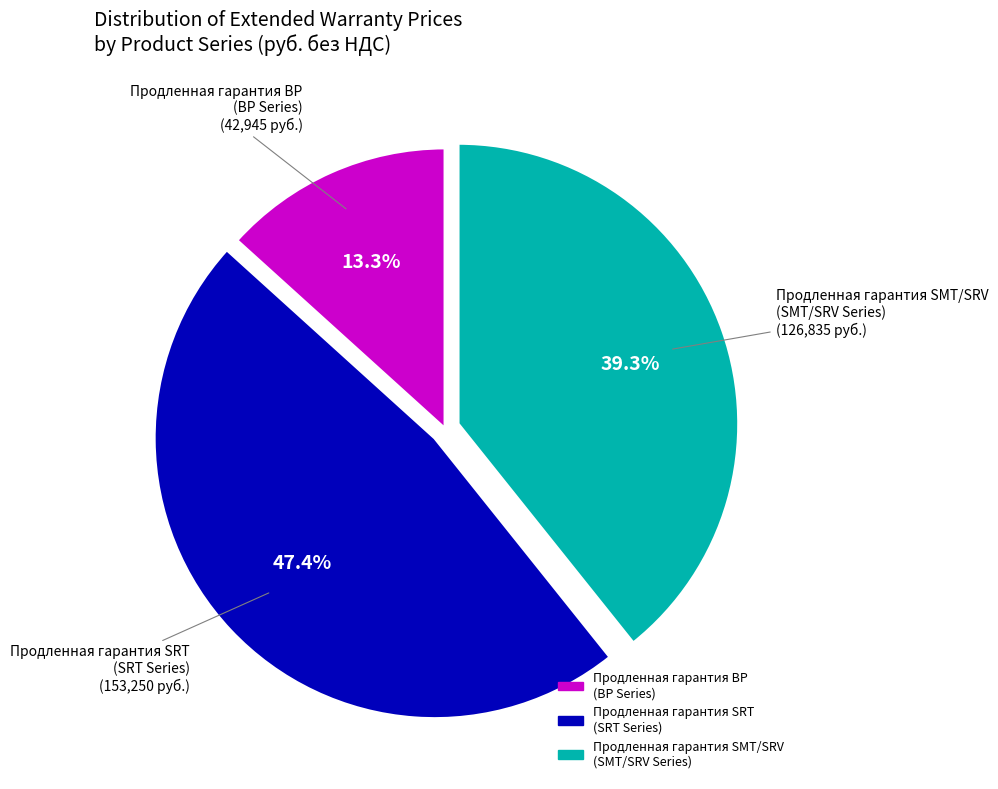

Does any single category account for the majority?

No